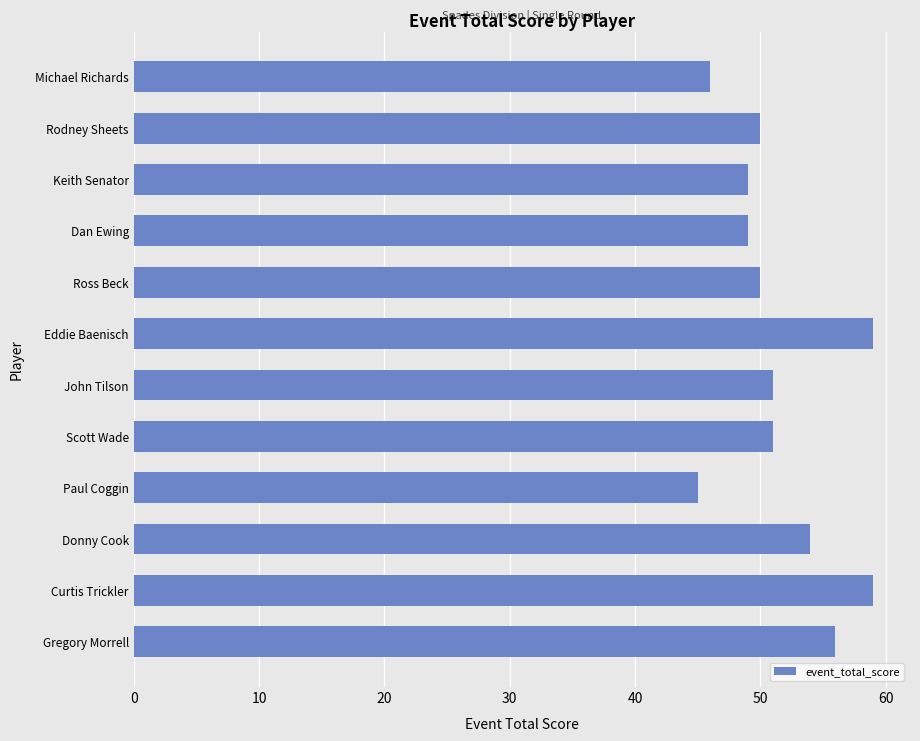

What is the approximate value at Michael Richards, to the nearest 5?

45